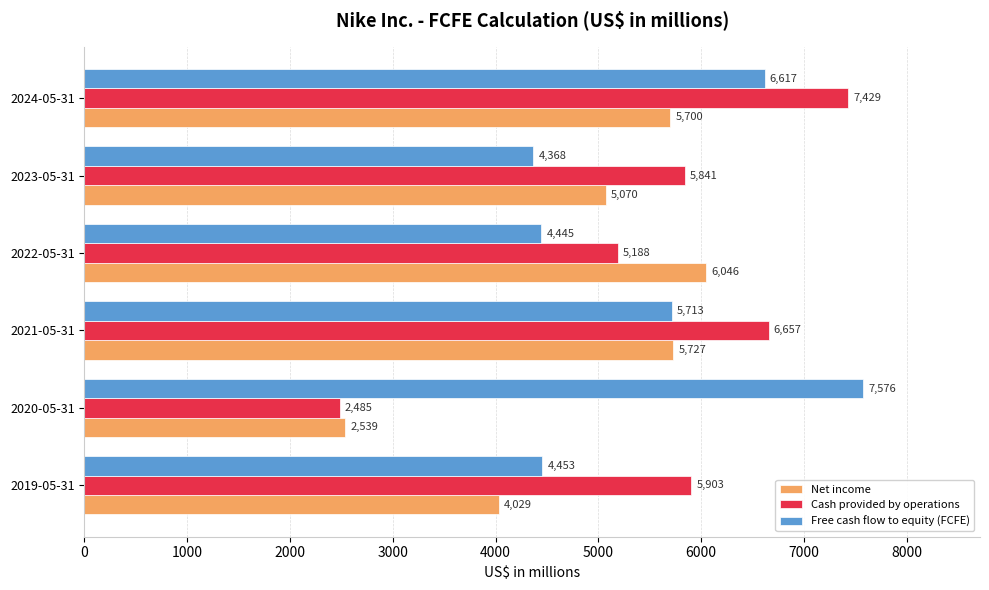

Which series has the largest total across all categories?

Cash provided by operations